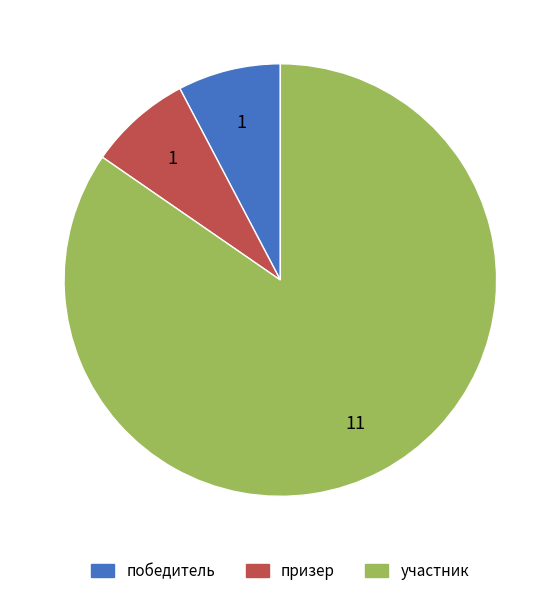

What is the ratio of the value at участник to the value at победитель?

11.0